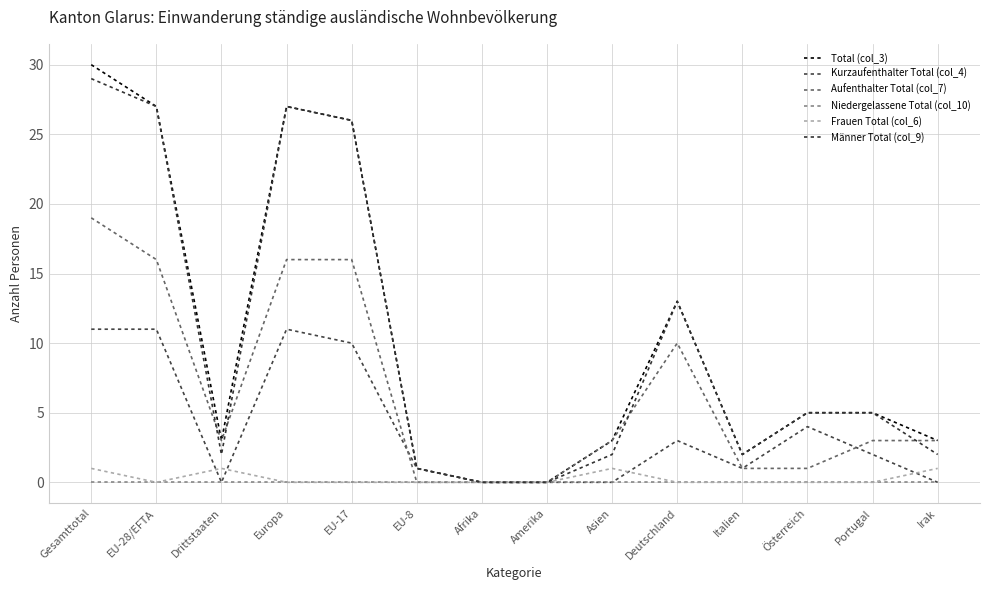

Which series changed the most between Drittstaaten and Deutschland?

Männer Total (col_9)